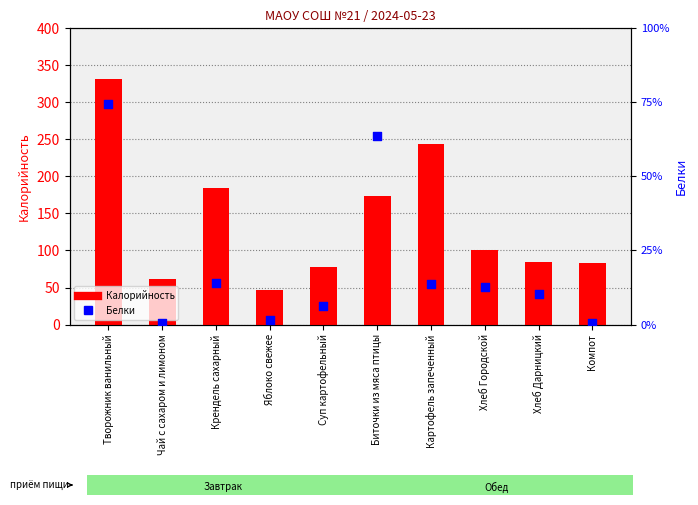

At which category is the sum across all series the highest?

Творожник ванильный